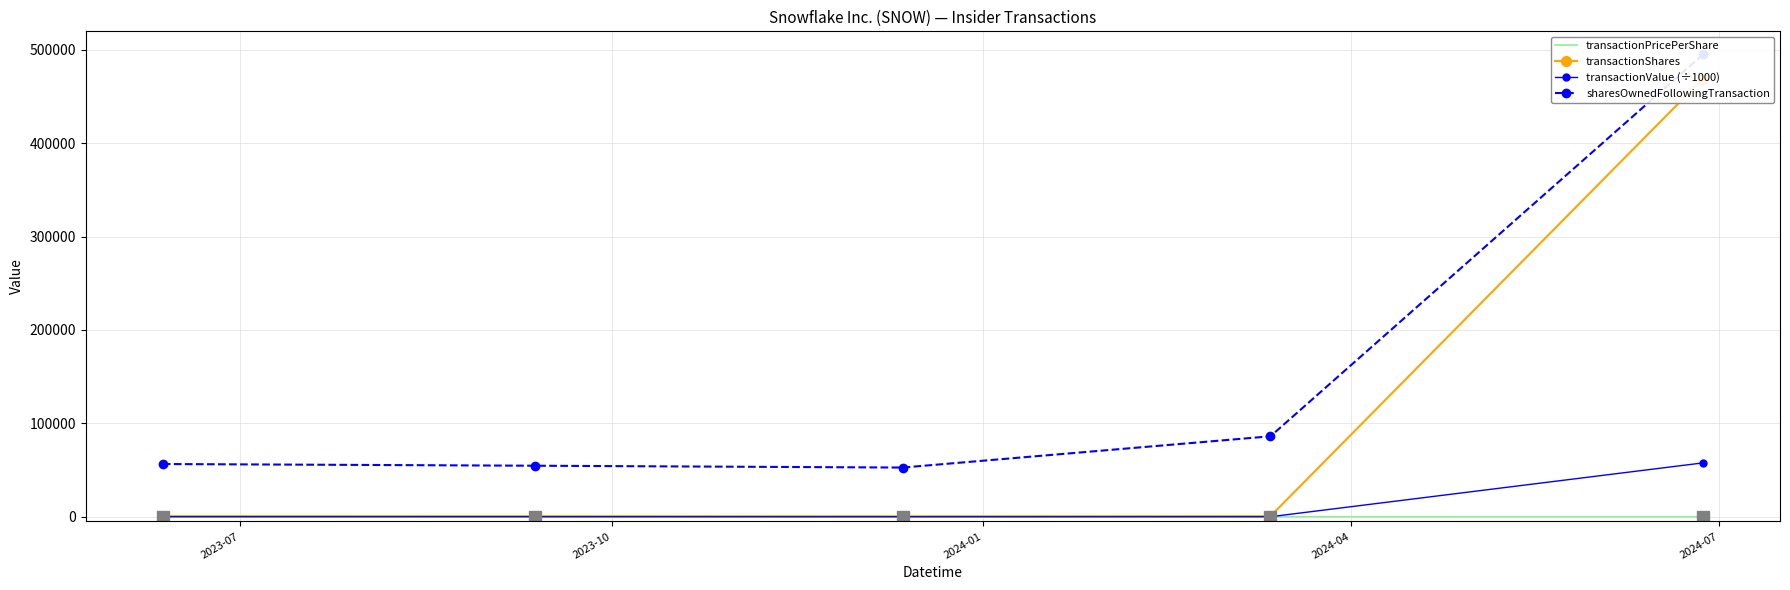

Reading left to right, list all the values displayed in this chart.

transactionPricePerShare: 174.3	166.3	189.0	161.4	123.1
transactionShares: 724.0	694.0	558.0	683.0	469120.0
transactionValue (÷1000): 126.2	115.4	105.4	110.2	57742.9
sharesOwnedFollowingTransaction: 56524.0	54701.0	52747.0	86208.0	494942.0